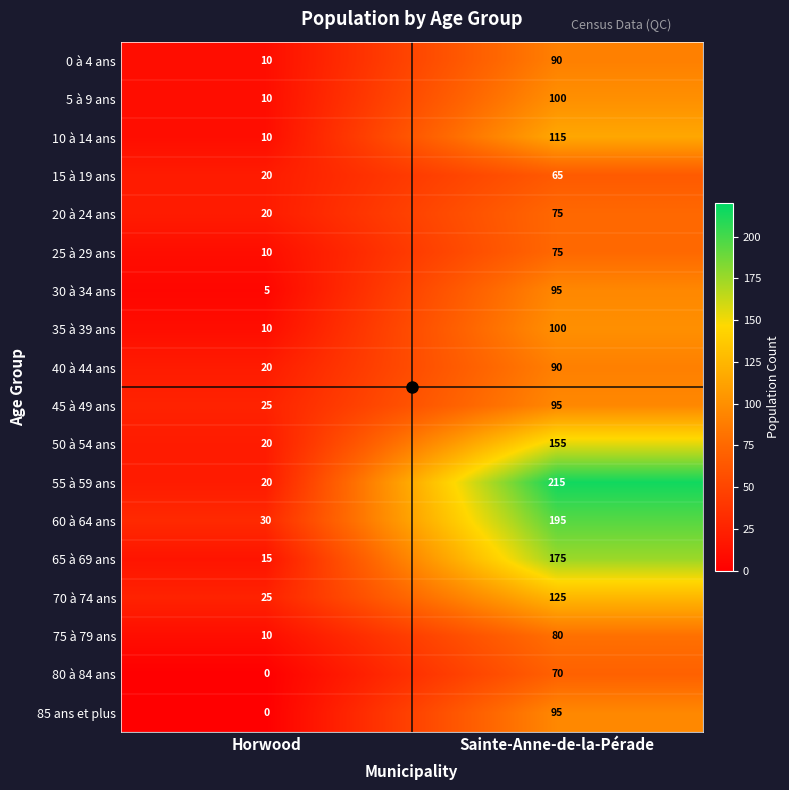

List the labels in order of 80 à 84 ans value, largest first.

Sainte-Anne-de-la-Pérade, Horwood